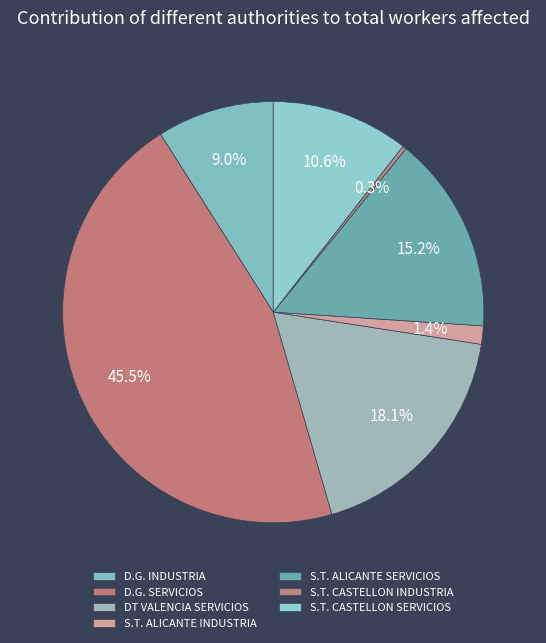

Does S.T. CASTELLON SERVICIOS account for over 50% of the chart?

No